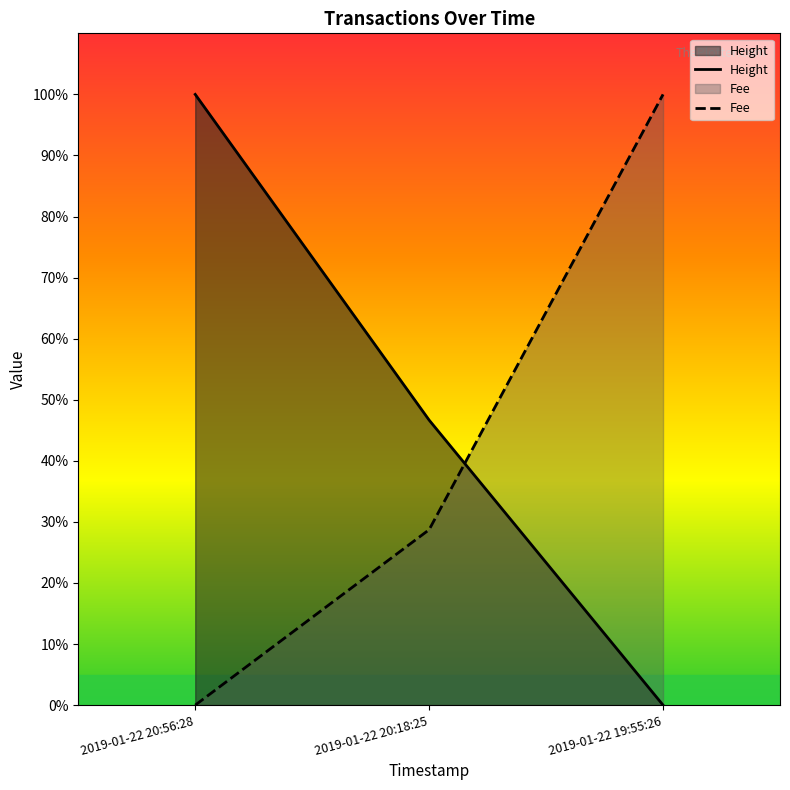

Read the Height value at 2019-01-22 20:18:25.

46.7